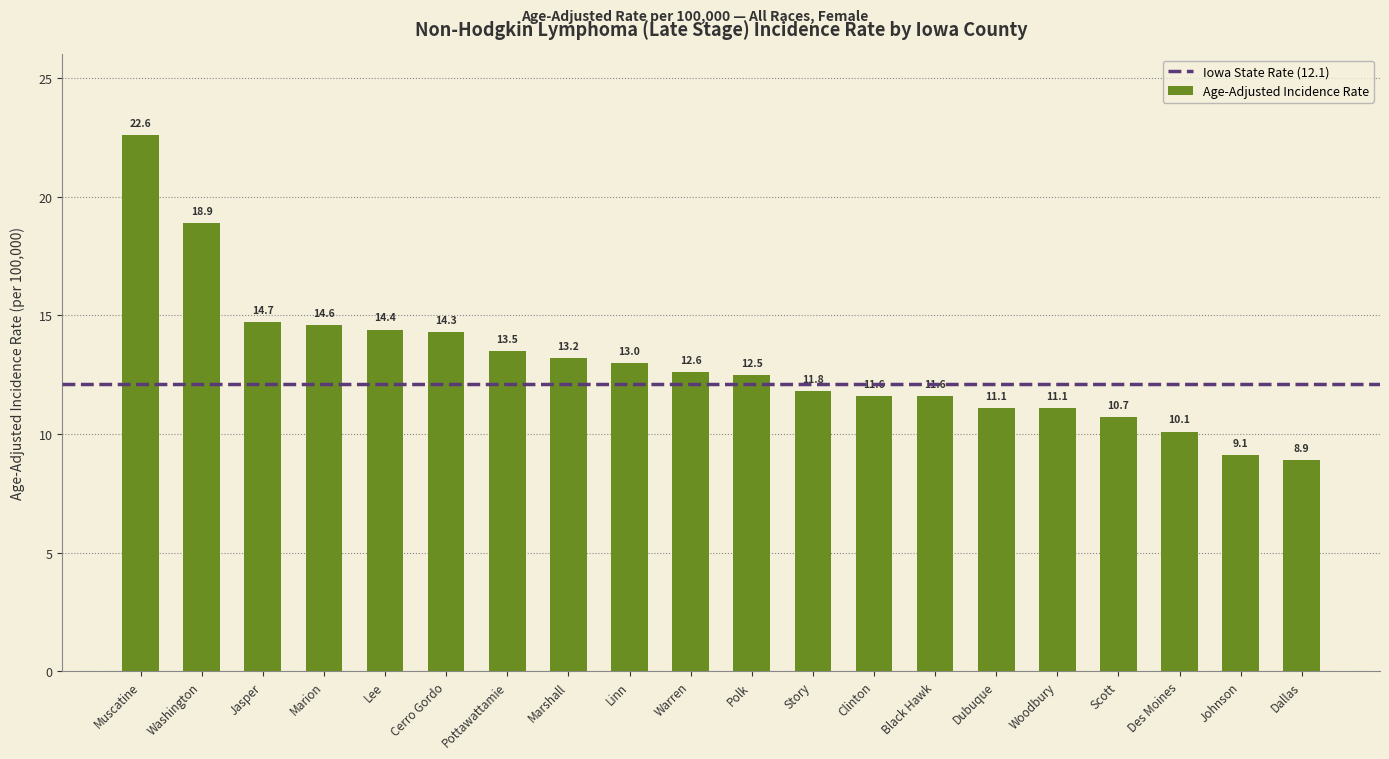

Are the bars horizontal?

No